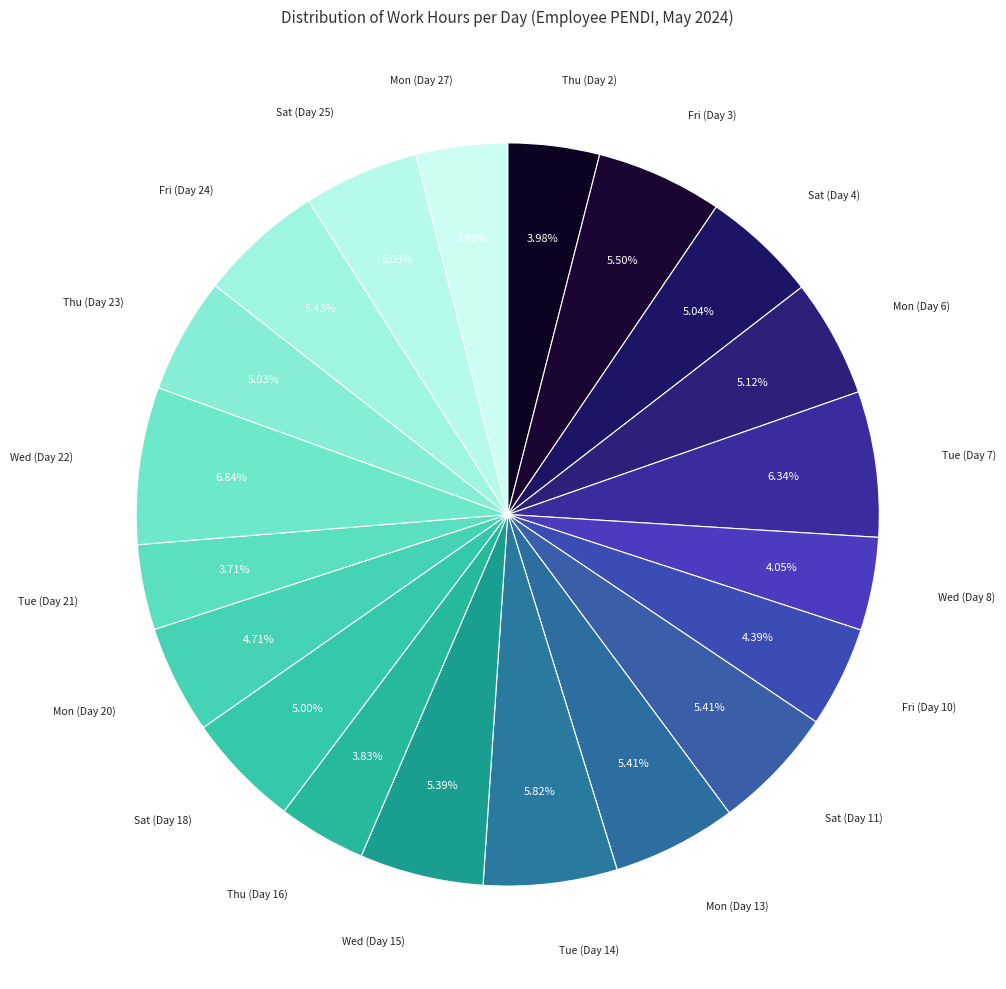

Is there a majority slice in this chart?

No